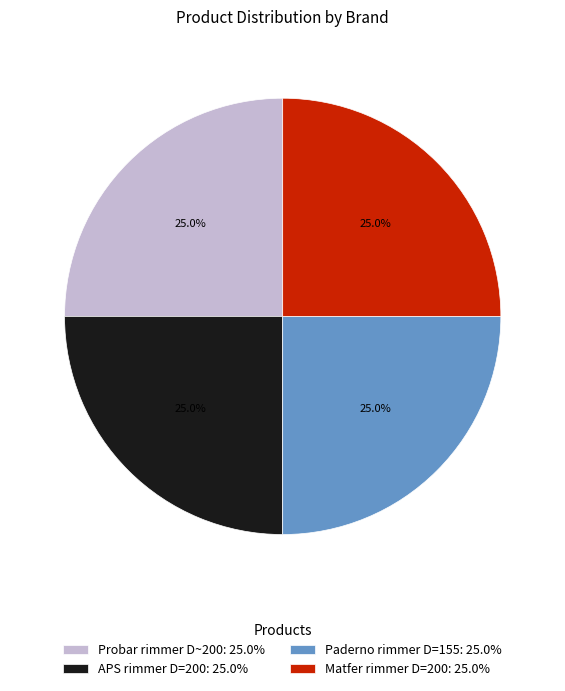

True or false: Matfer rimmer D=200 accounts for 31% of the total.

False